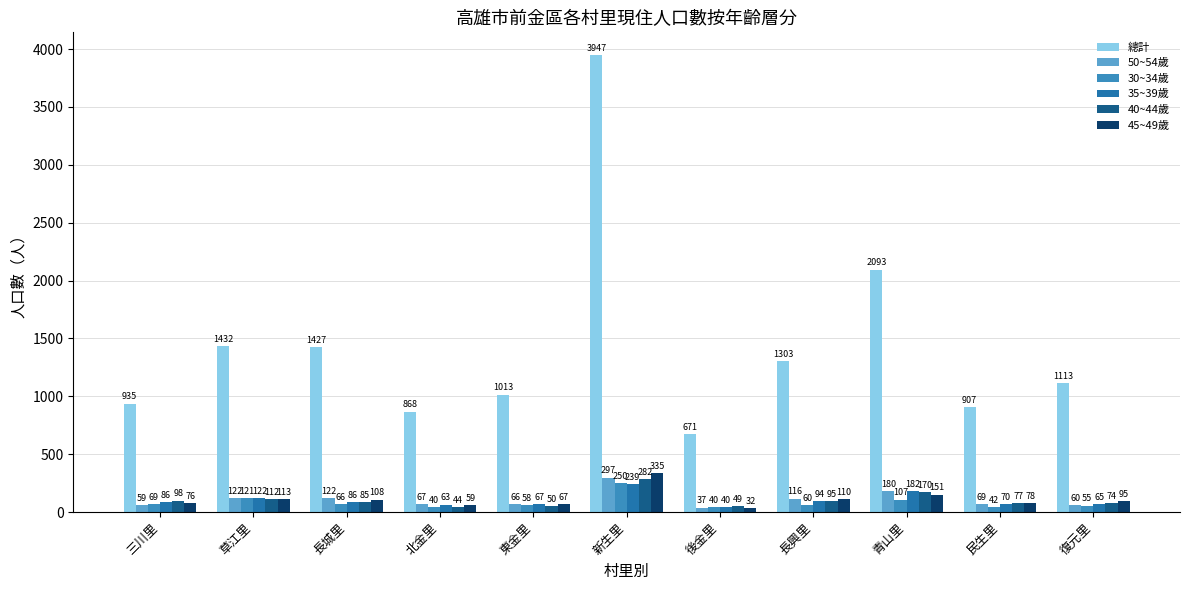

What is the sum of all 50~54歲 values?

1195